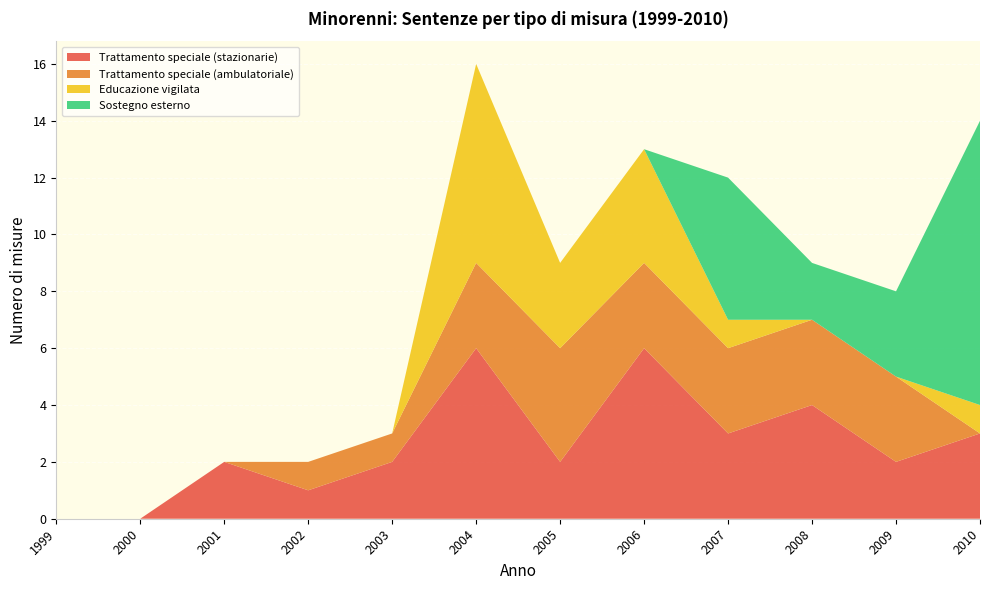

What is the total value across all series at 2004?

16